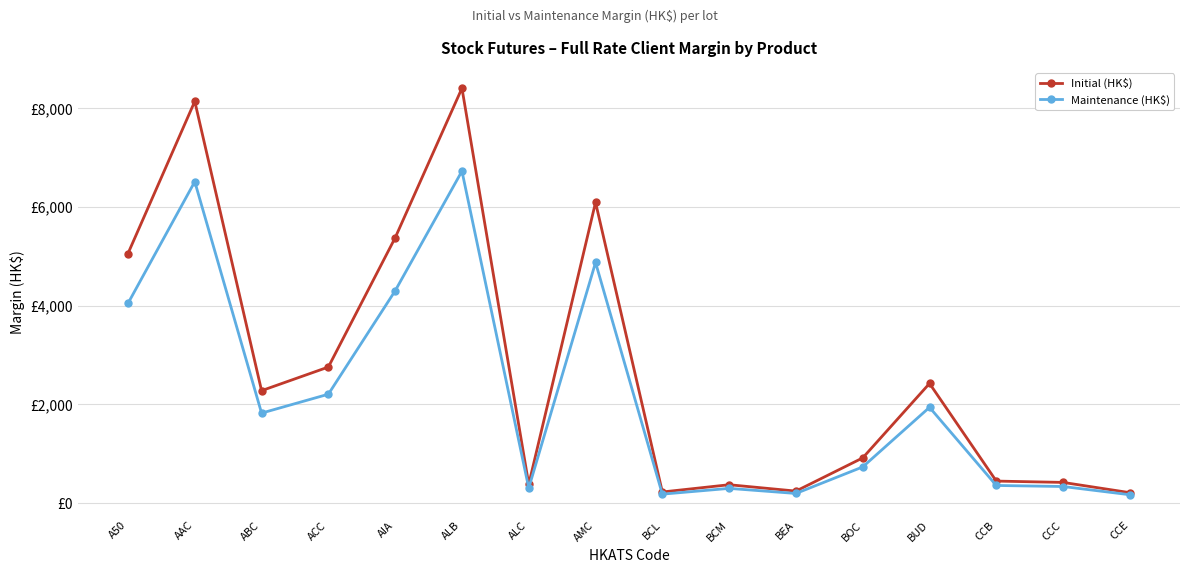

Is this an area chart (filled region under the line)?

No